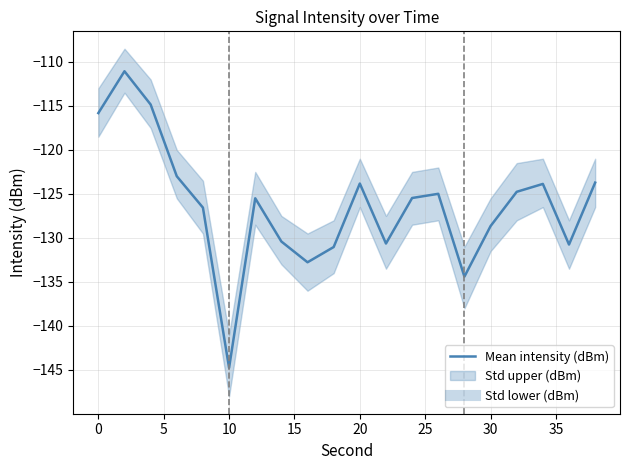

Reading left to right, list all the values displayed in this chart.

-115.8	-111.1	-114.8	-123.0	-126.6	-144.8	-125.5	-130.4	-132.8	-131.0	-123.8	-130.6	-125.5	-125.0	-134.4	-128.7	-124.8	-123.9	-130.8	-123.7